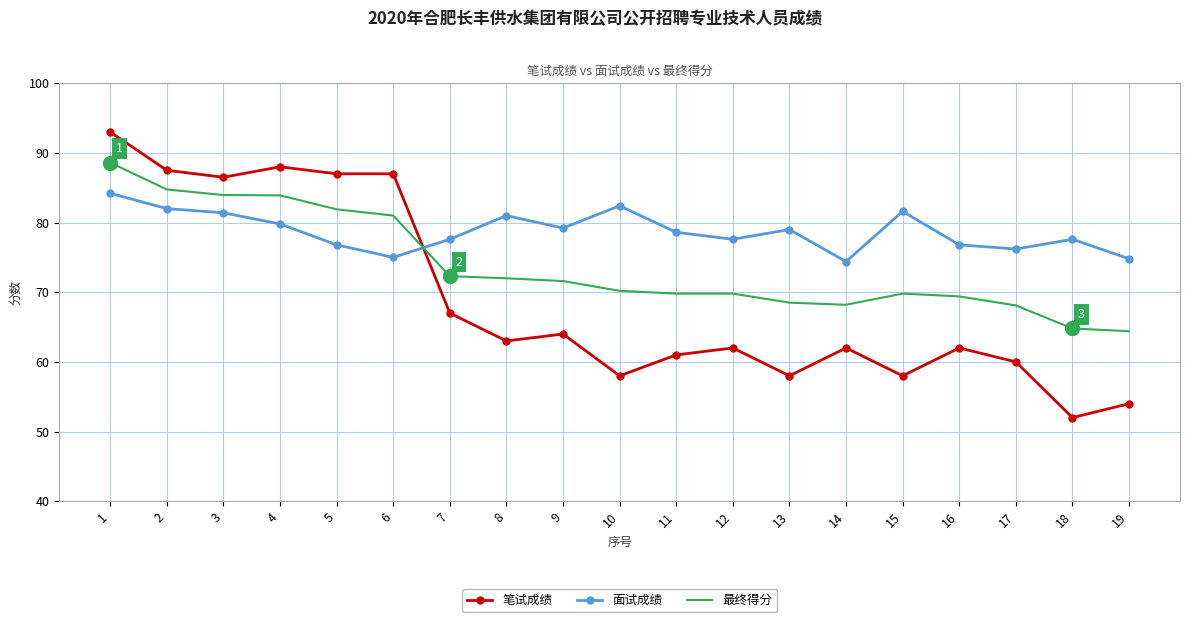

Which series has the largest range (max minus min)?

笔试成绩